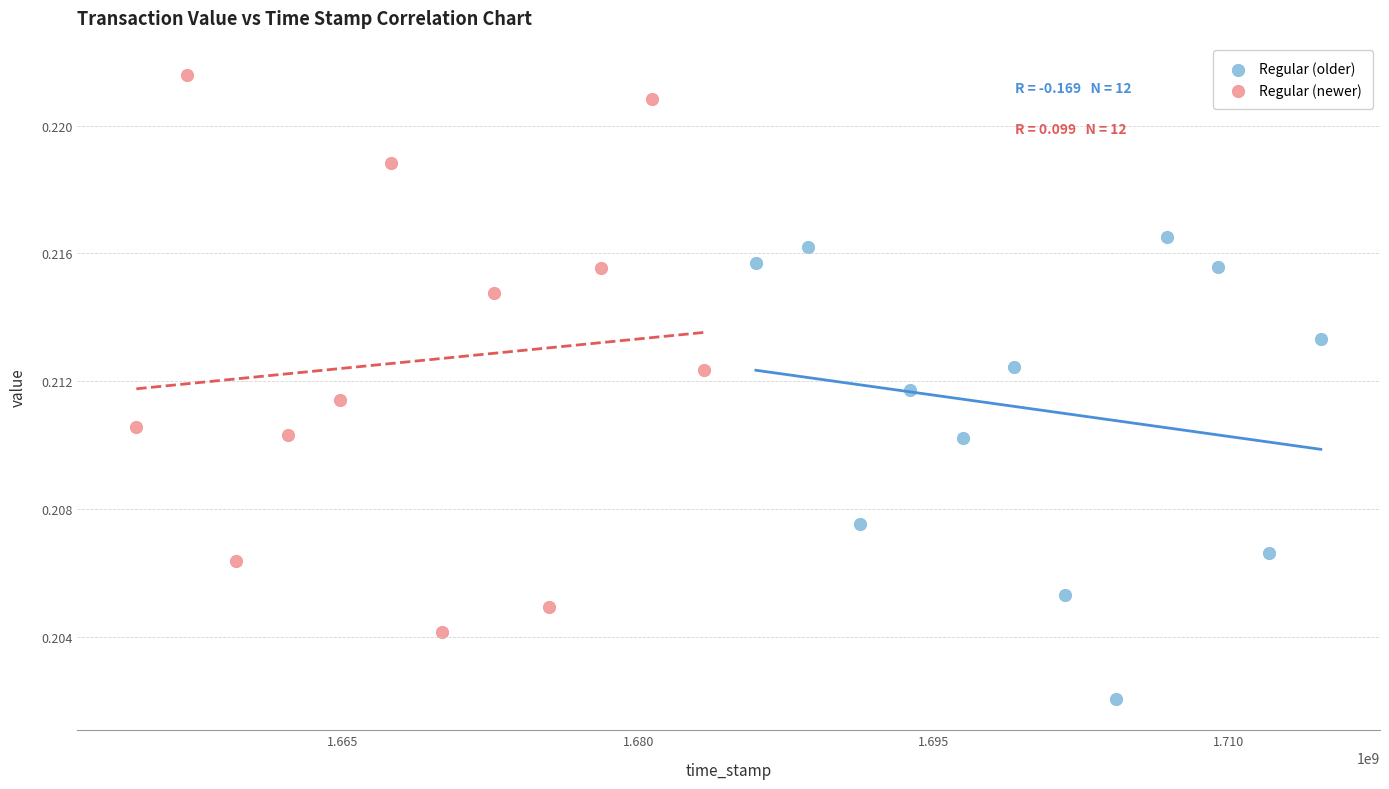

Which series reaches the minimum Y coordinate?

Regular (older)